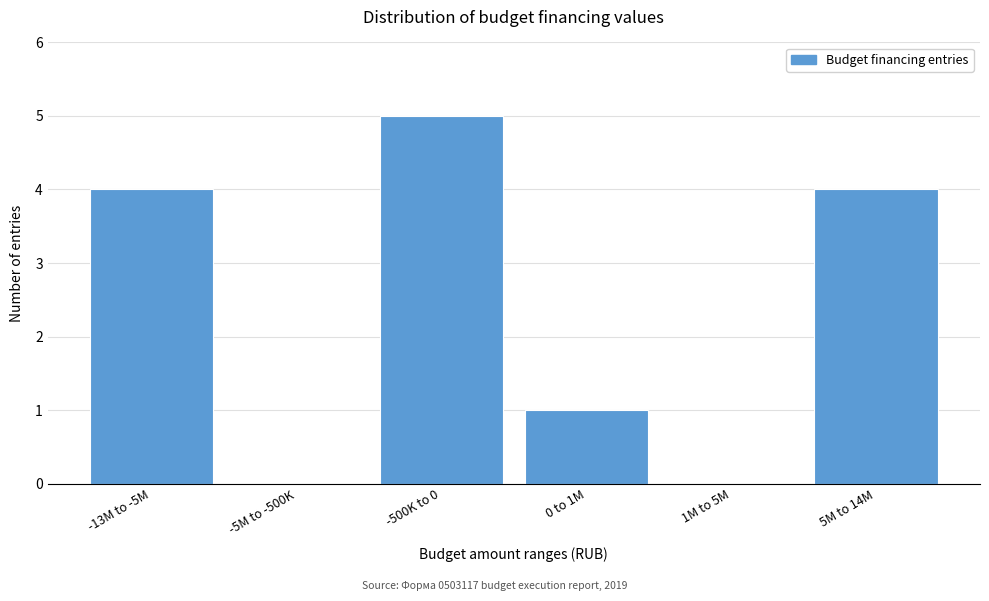

Reading right to left, list all the values displayed in this chart.

5M to 14M=4	1M to 5M=0	0 to 1M=1	-500K to 0=5	-5M to -500K=0	-13M to -5M=4